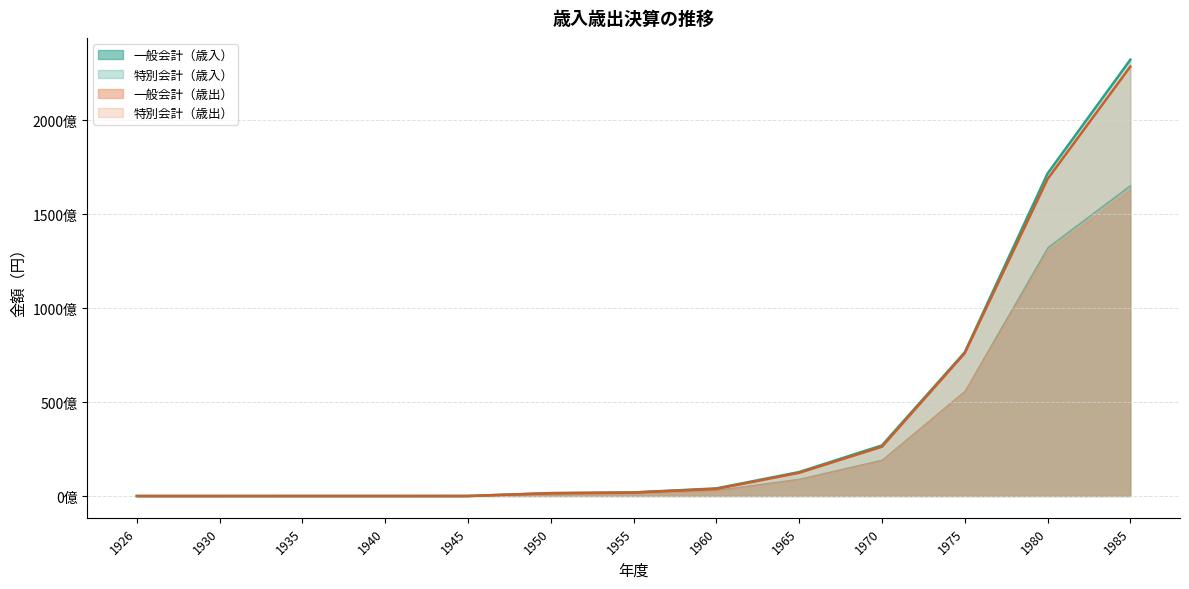

The value of 特別会計（歳入） at 1955 is 3271169155. True or false?

False